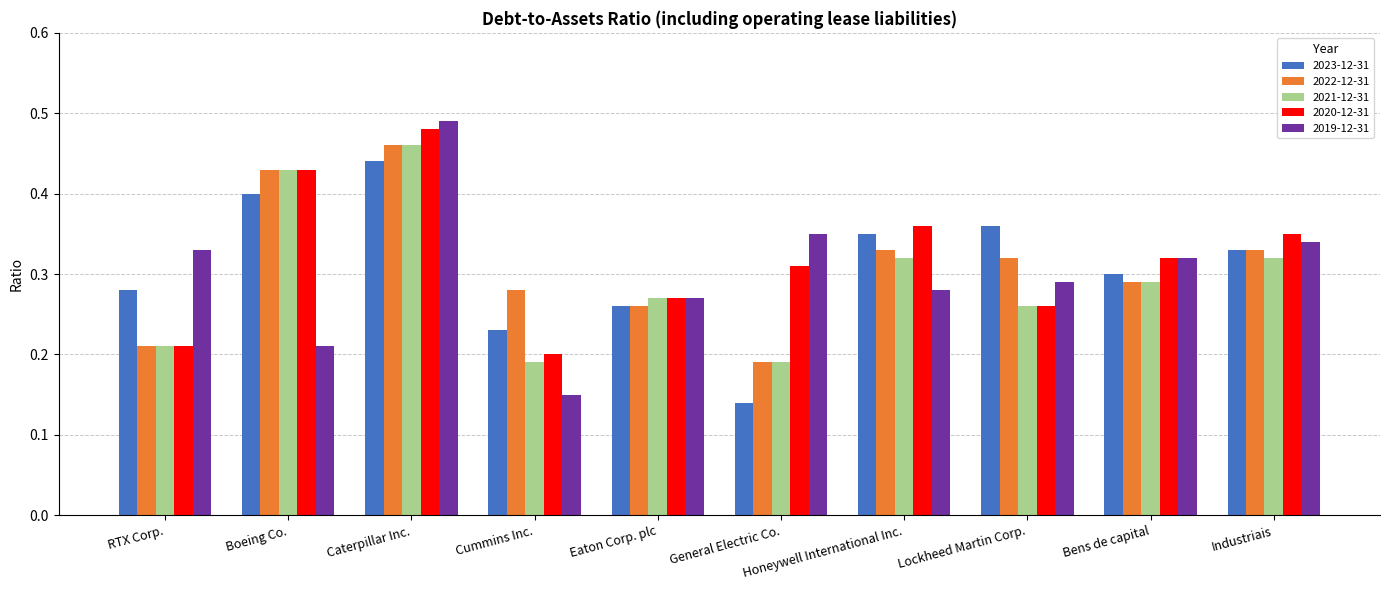

Which category has the highest value in the 2019-12-31 series?

Caterpillar Inc.